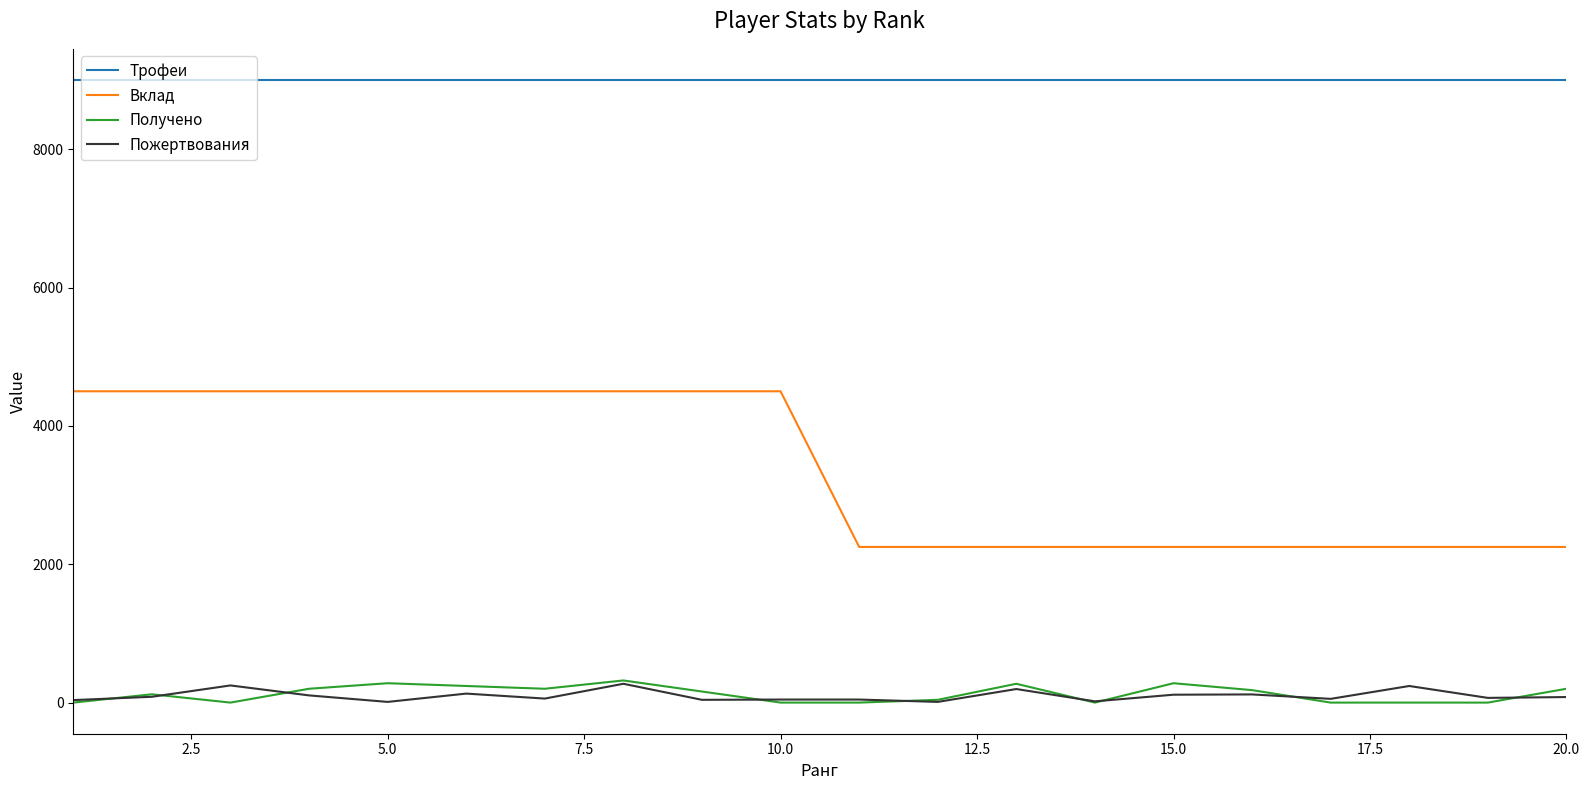

Which series has the widest spread of values?

Вклад